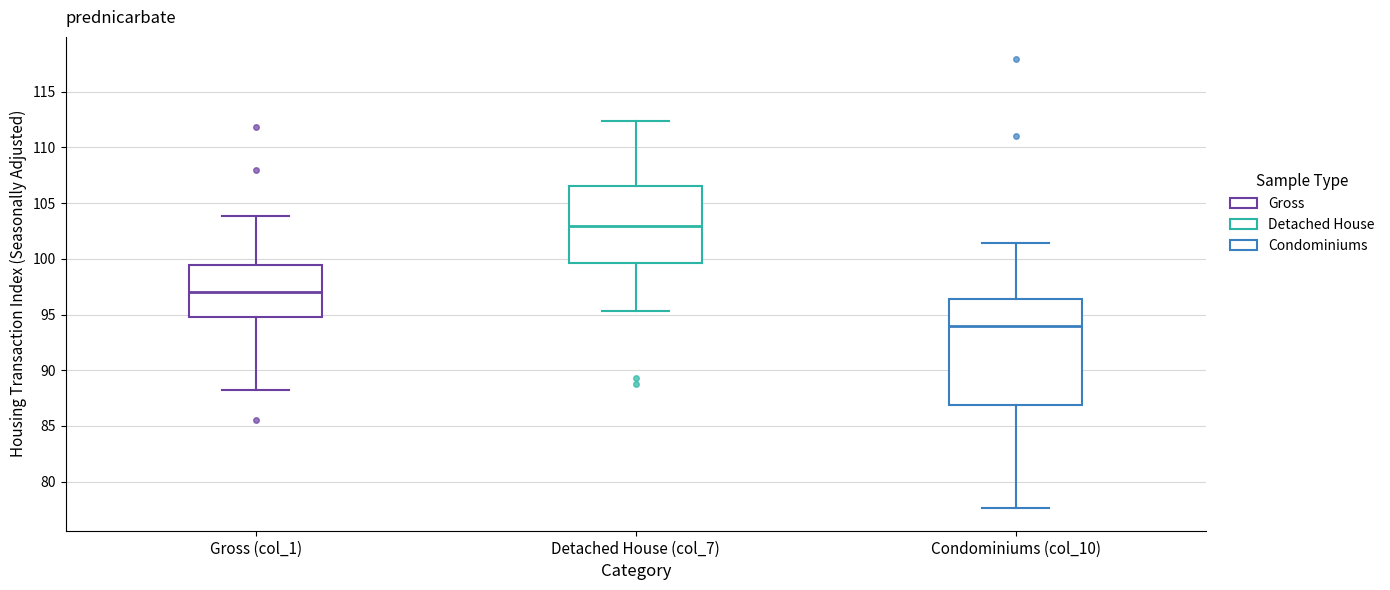

Comparing the boxes themselves (not the whiskers), which one is the tallest?

Condominiums (col_10)